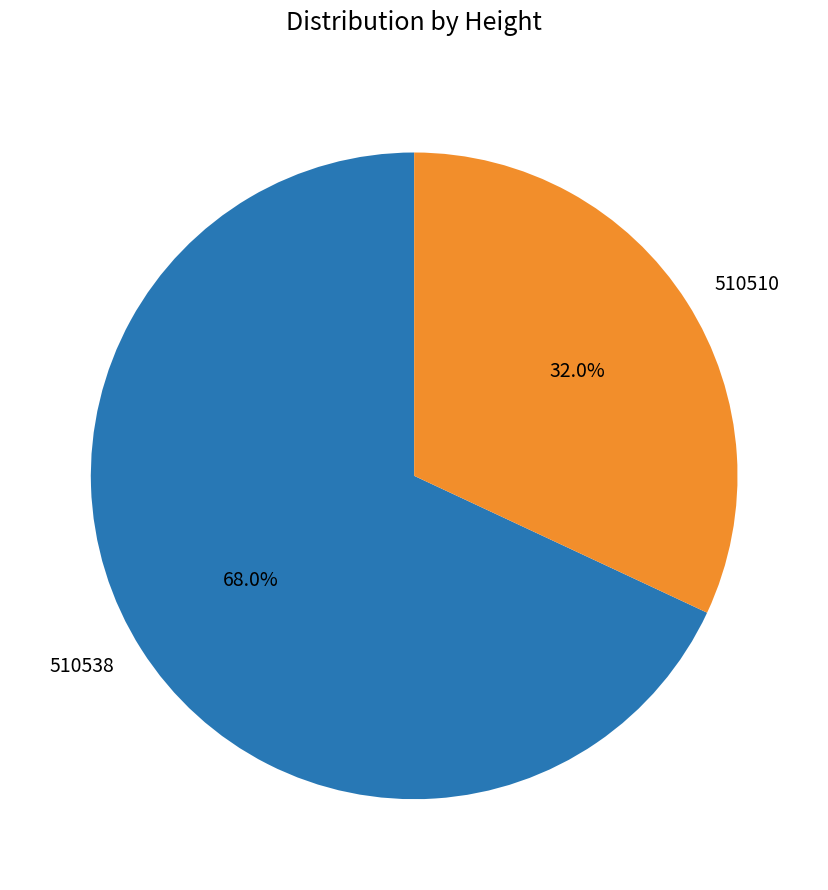

Does 510510 account for over 50% of the chart?

No